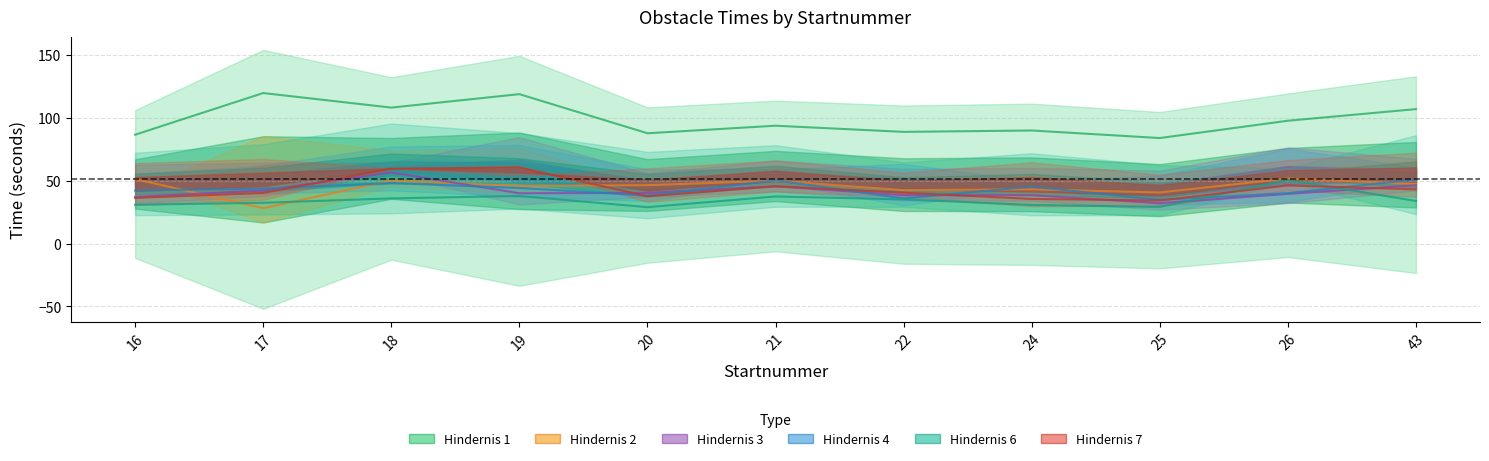

Between 26 and 43, which is larger?

43